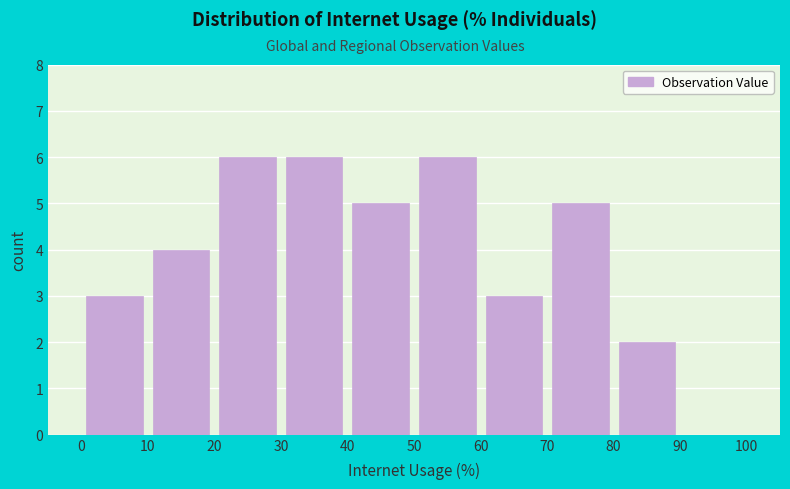

Reading left to right, transcribe this chart: for each bar, give the range it covers on the x-axis and its height. The values are not printed on the chart, so give them approximately, as read against the axis.

0 to 10: 3
10 to 20: 4
20 to 30: 6
30 to 40: 6
40 to 50: 5
50 to 60: 6
60 to 70: 3
70 to 80: 5
80 to 90: 2
90 to 100: 0